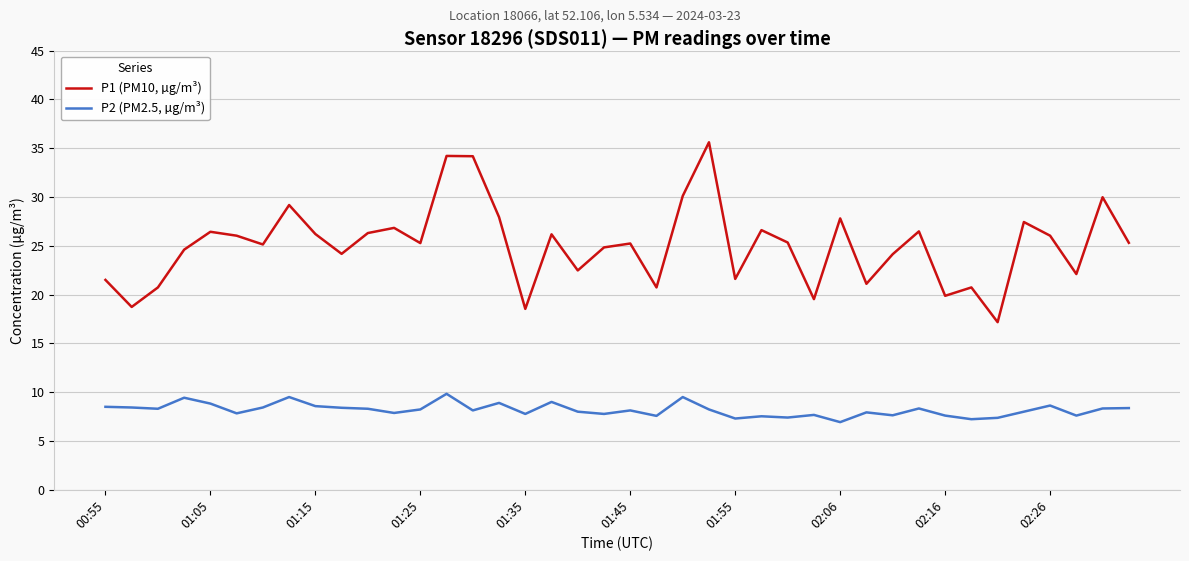

True or false: P2 (PM2.5, µg/m³) and P1 (PM10, µg/m³) intersect in this chart.

False